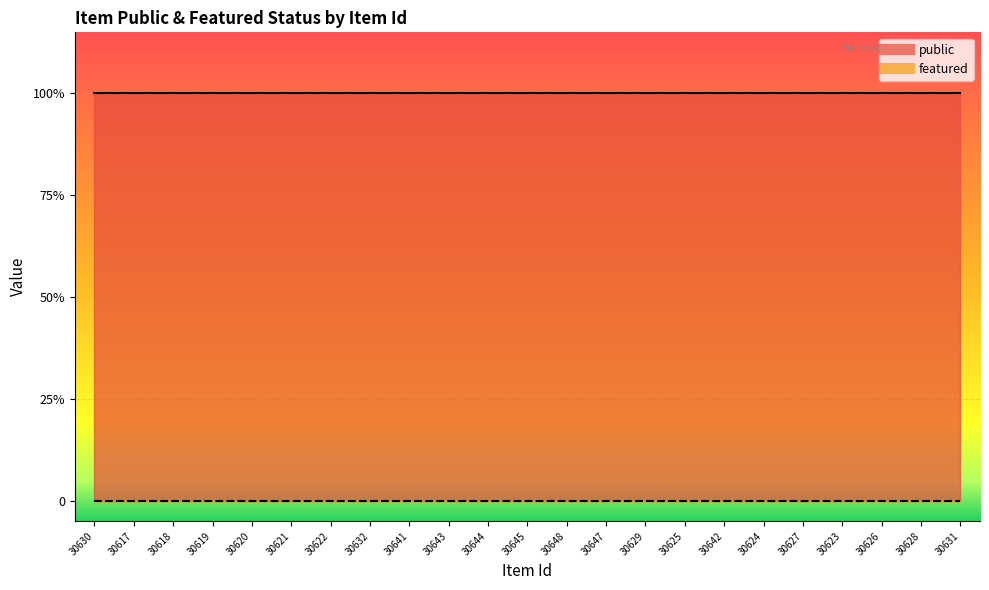

Rank the series at 30619 from highest to lowest value.

public, featured